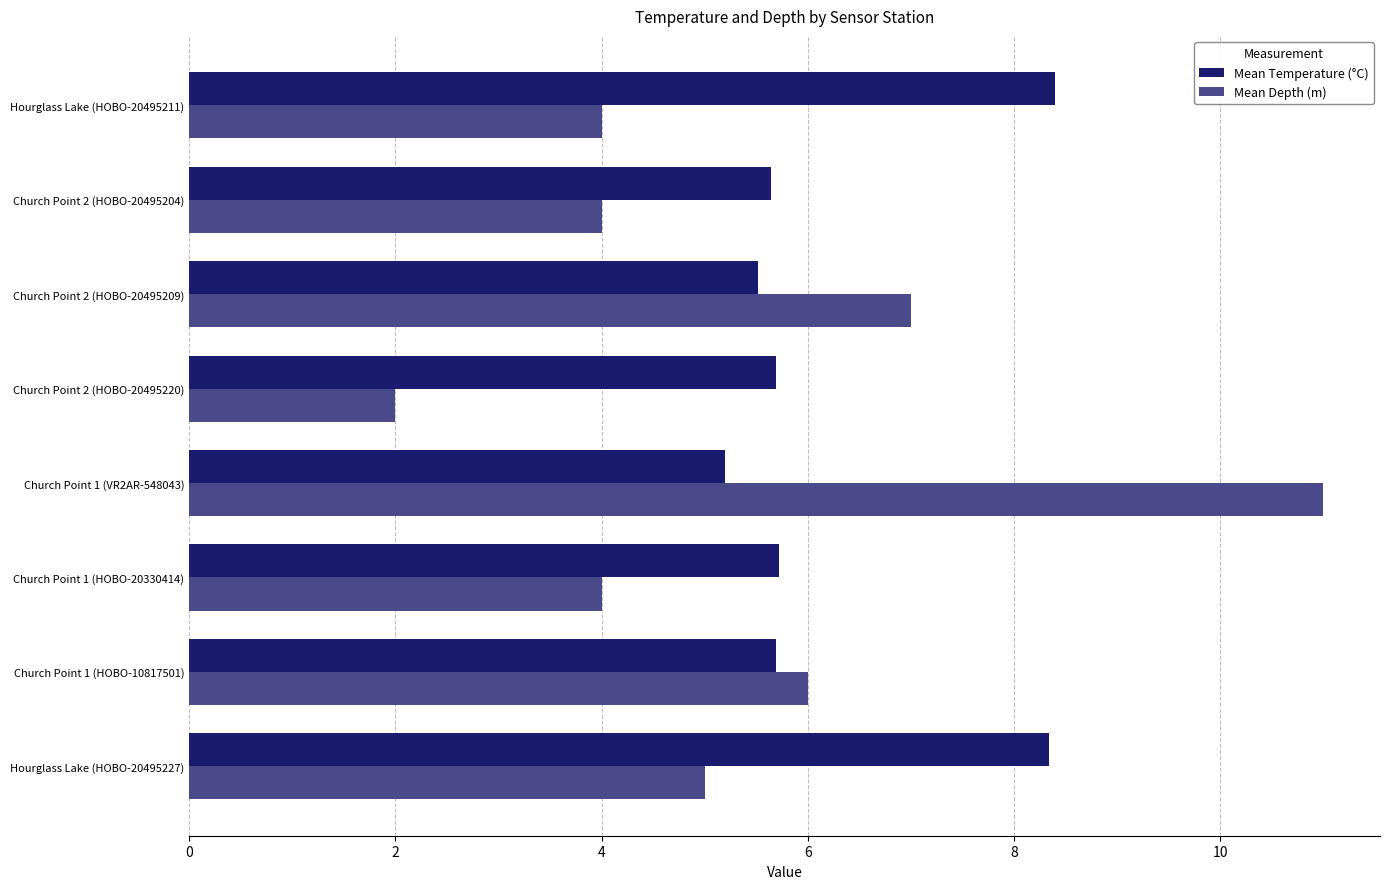

Rank the series by their maximum value, from highest to lowest.

Mean Depth (m), Mean Temperature (°C)